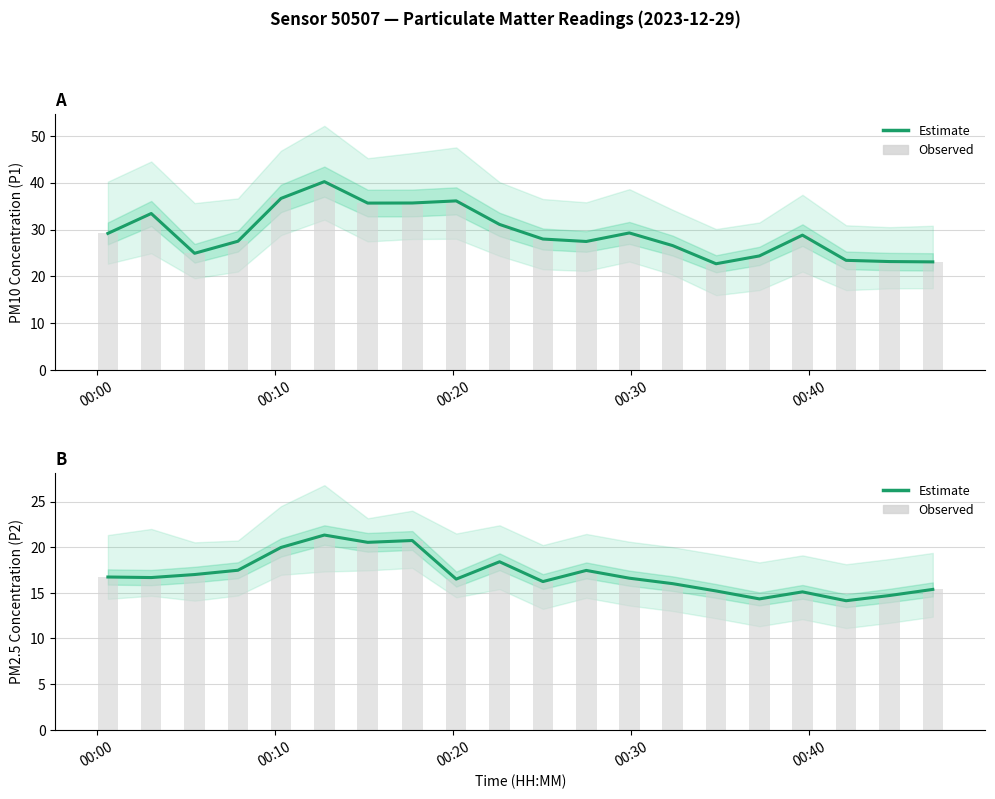

What is the difference between the second highest and minimum values in the Observed series?

6.6